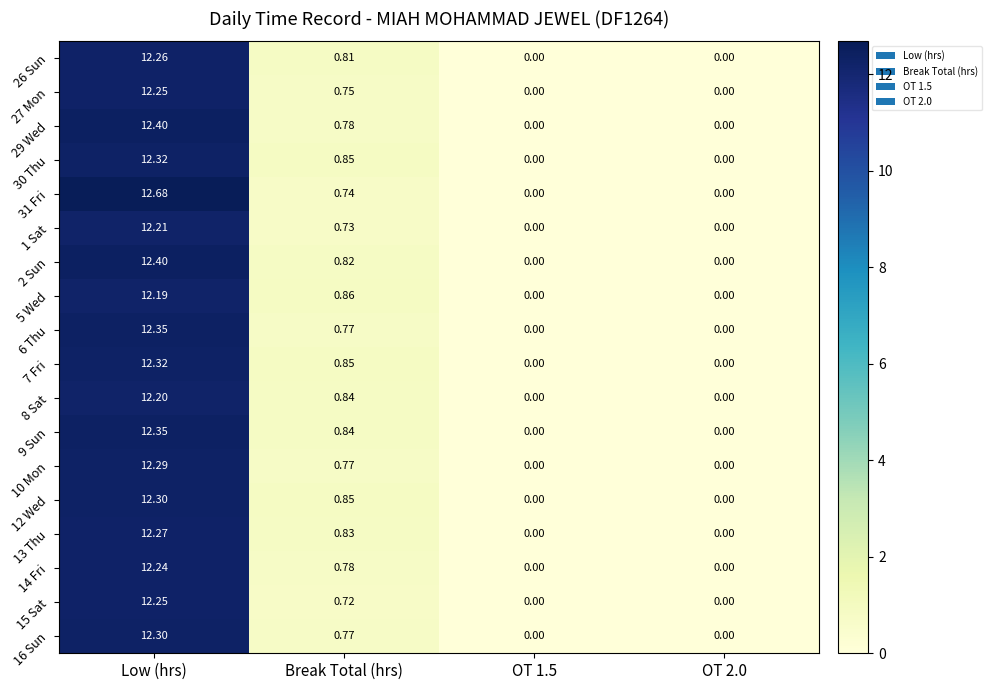

Is the value of 27 Mon at OT 1.5 greater than the value of 5 Wed at Low (hrs)?

No